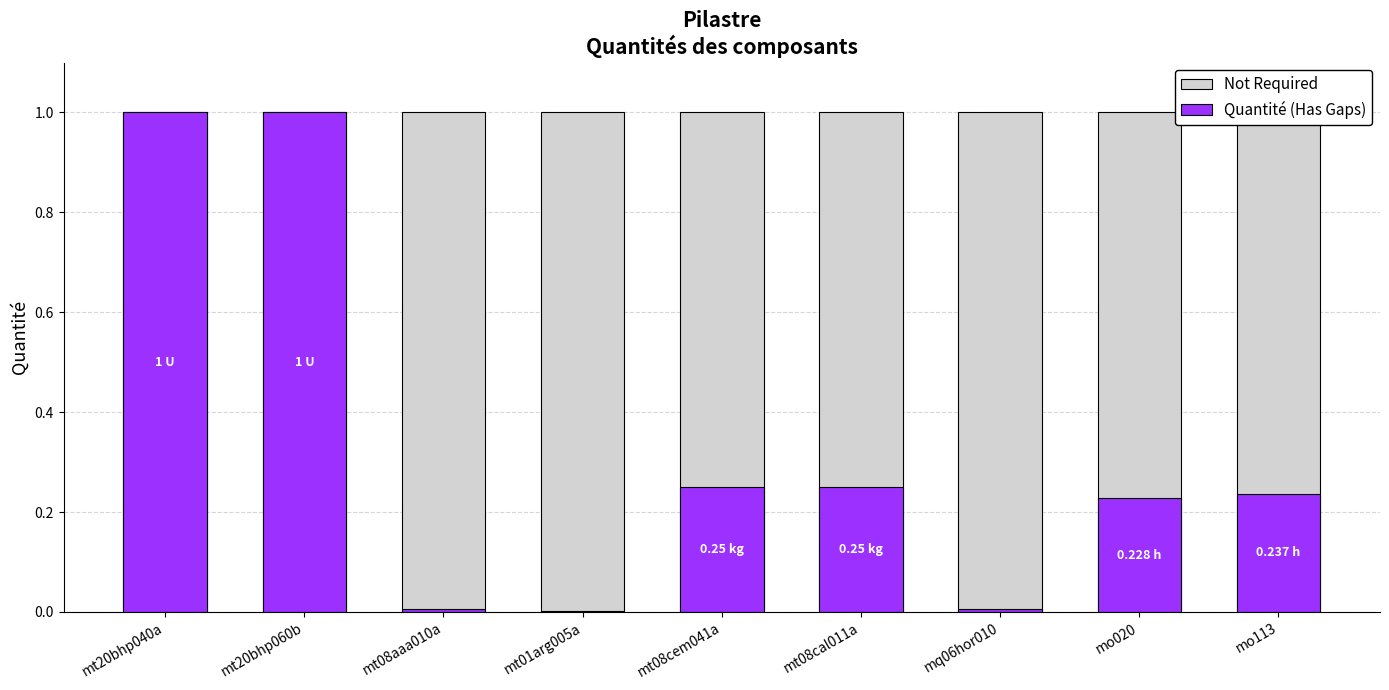

Between mt20bhp060b and mt08cem041a, which series saw the biggest shift?

Quantité (Has Gaps)